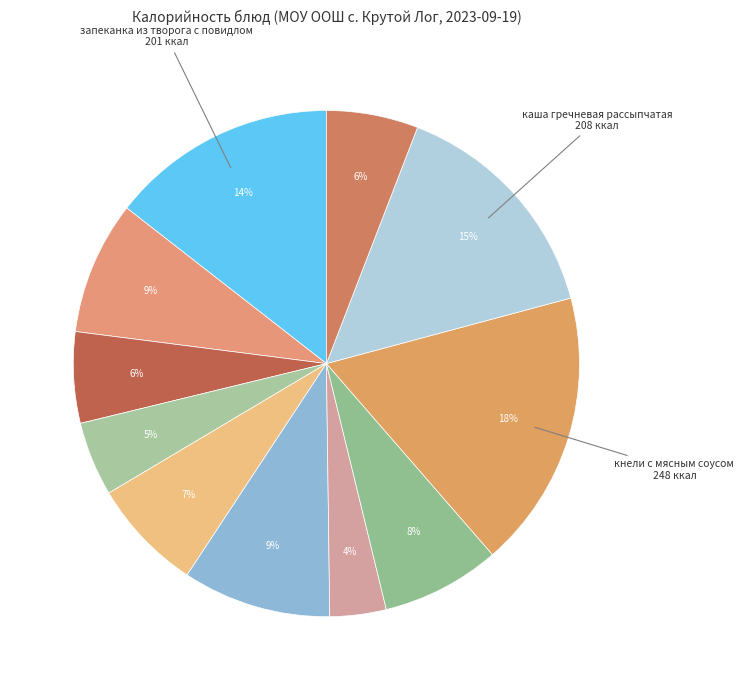

To the nearest percent, what is the average slice percentage?

9%